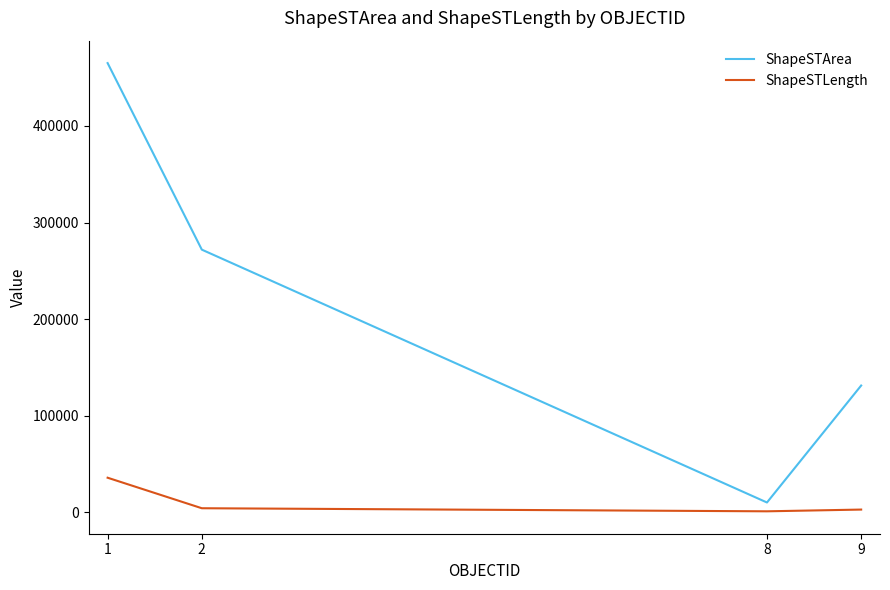

True or false: ShapeSTArea has more than 0 interior local peaks.

False